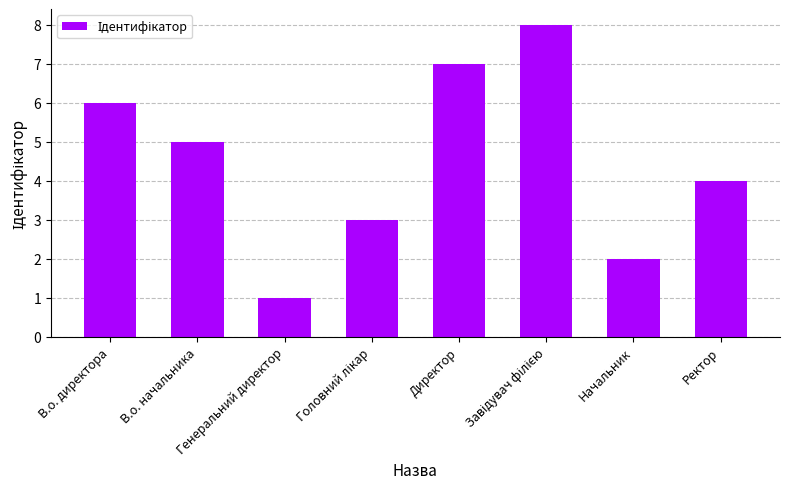

What is the minimum value shown in the chart?

1